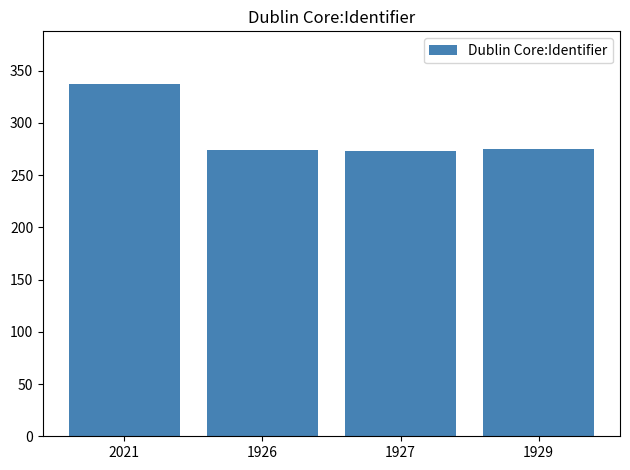

What position from the left is 1927?

3